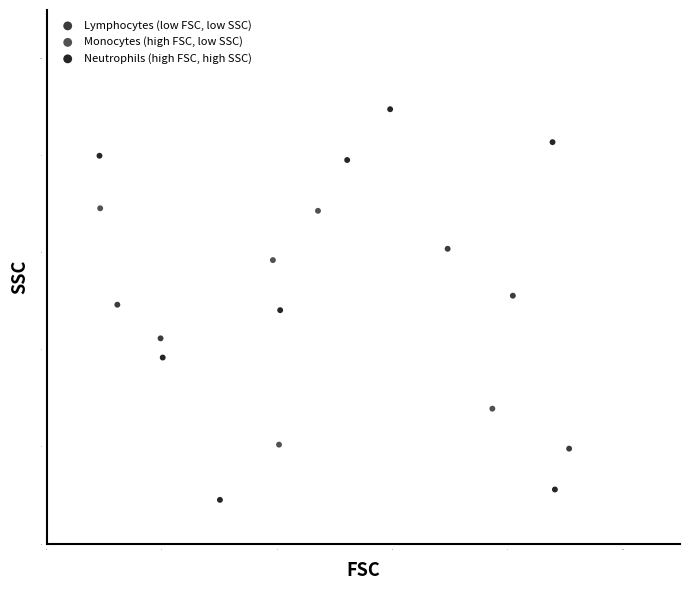

Which series contains the lowest Y value?

Neutrophils (high FSC, high SSC)